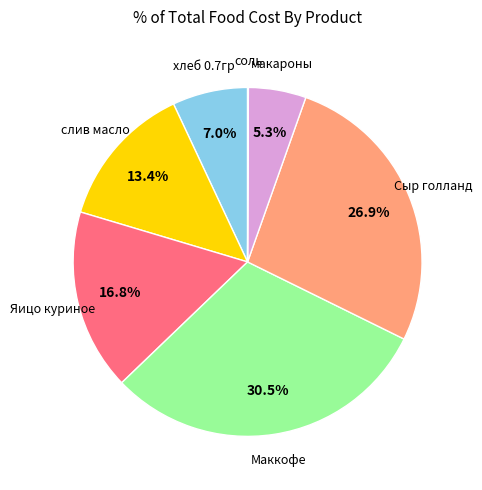

Does any single category account for the majority?

No